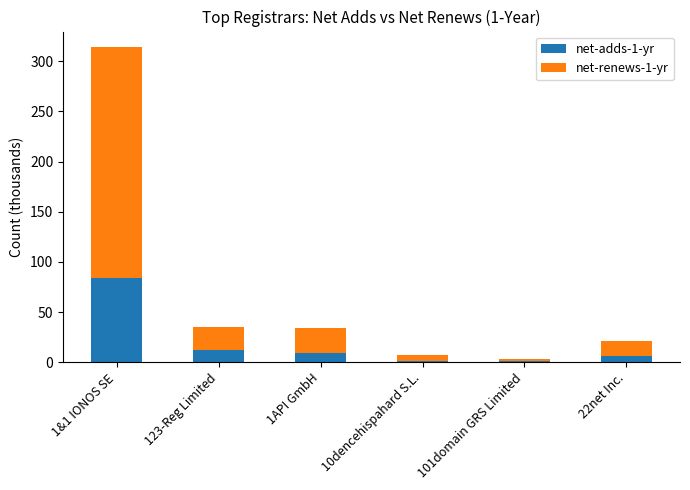

What is the difference between the second highest and minimum values in the net-adds-1-yr series?

10.5